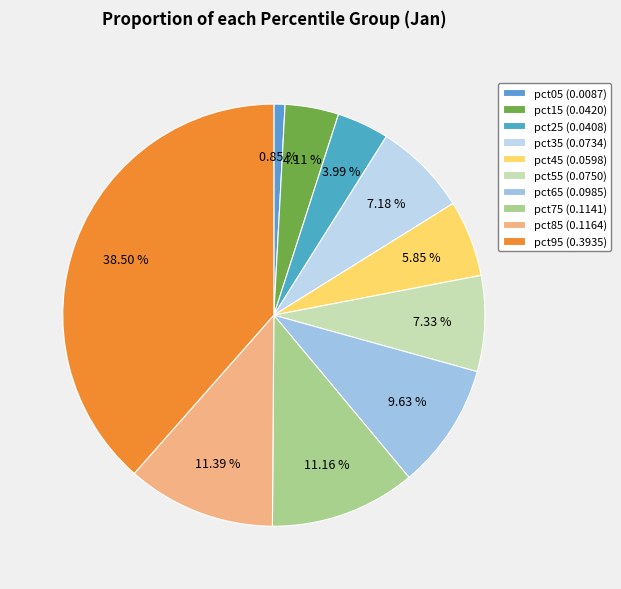

Rank the categories by value from highest to lowest.

pct95, pct85, pct75, pct65, pct55, pct35, pct45, pct15, pct25, pct05